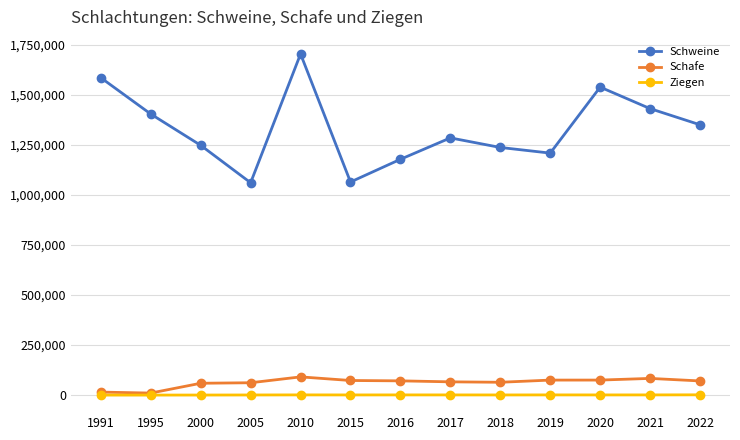

True or false: Schweine and Ziegen intersect in this chart.

False